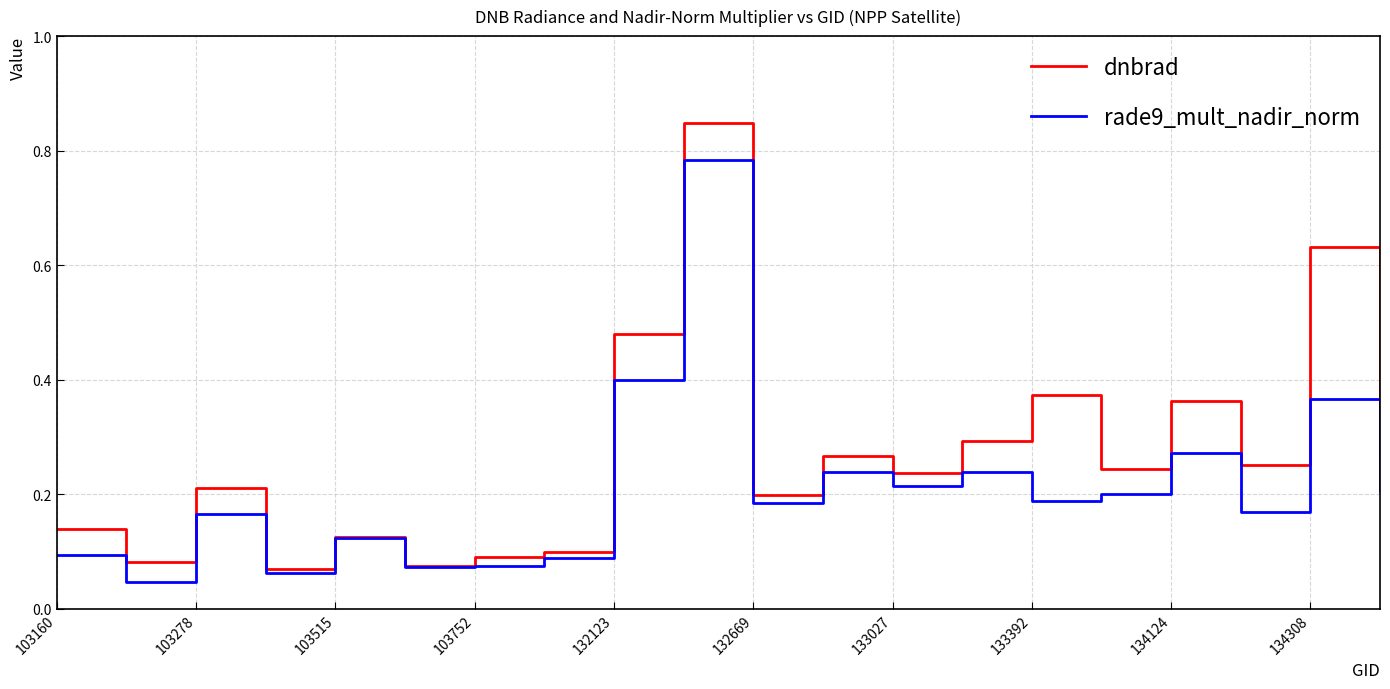

Which series has the largest range (max minus min)?

dnbrad